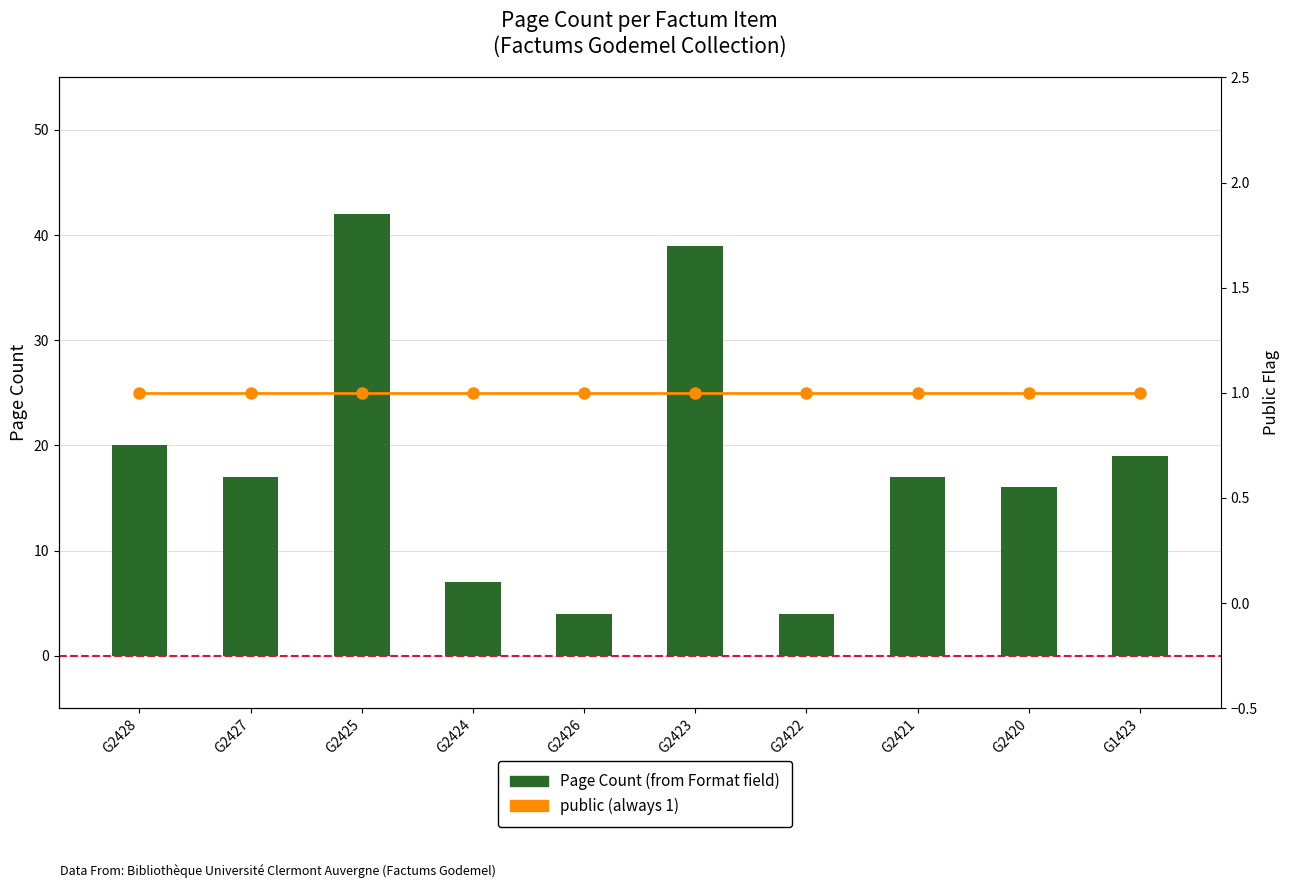

Reading right to left, extract all data points from this chart.

Page Count (from Format field): 19	16	17	4	39	4	7	42	17	20
public (always 1): 1	1	1	1	1	1	1	1	1	1